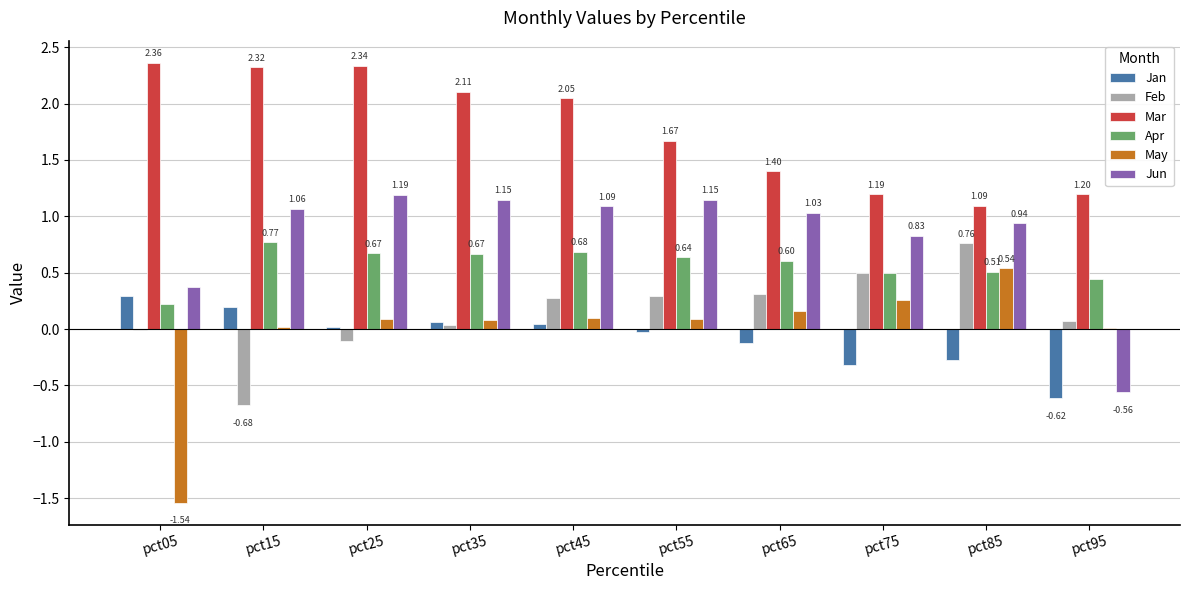

How many data points in Jan are above 0?

5